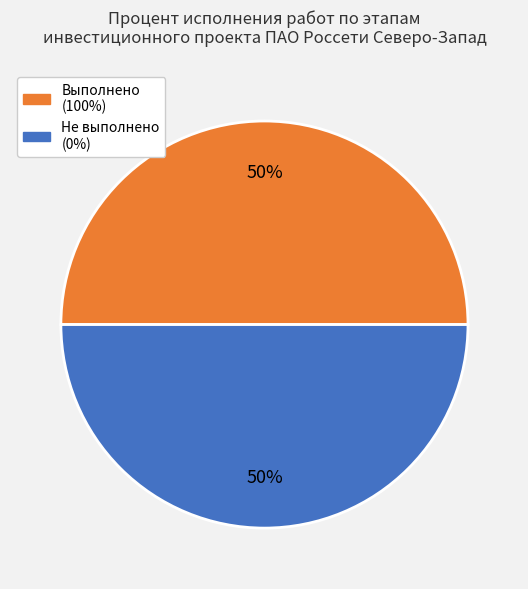

To the nearest percent, what is the average slice percentage?

50%